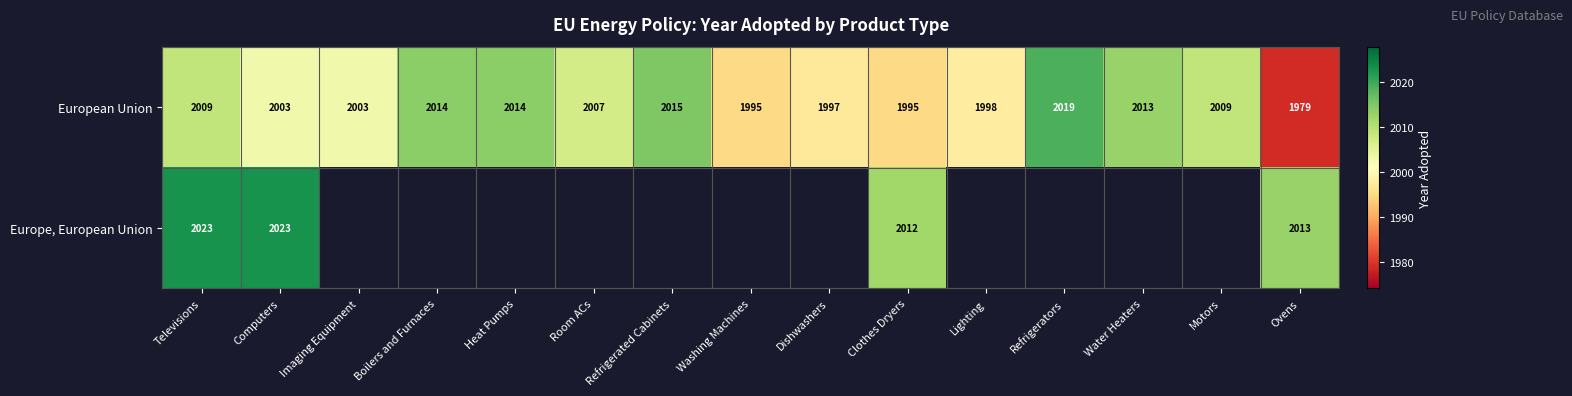

True or false: European Union has a value of 3544.8 at Ovens.

False